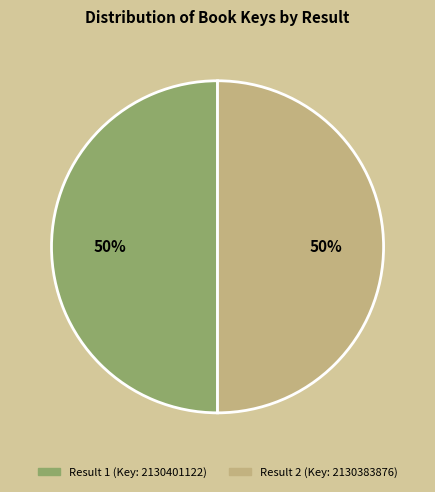

Approximately how many times larger is the value at Result 1 (Key: 2130401122) compared to Result 2 (Key: 2130383876)?

1.0